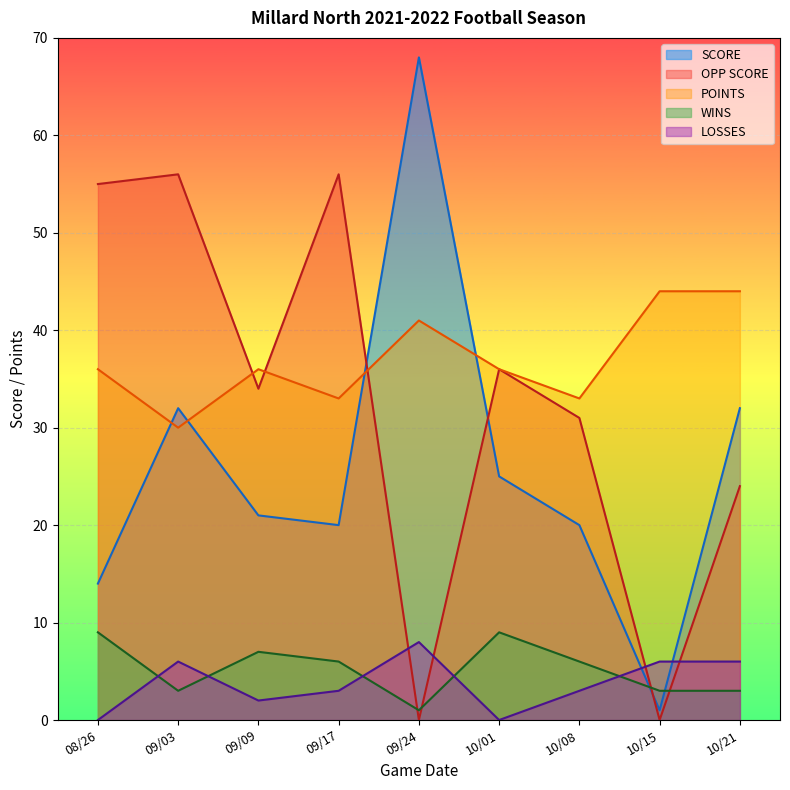

Which series has the largest range (max minus min)?

SCORE